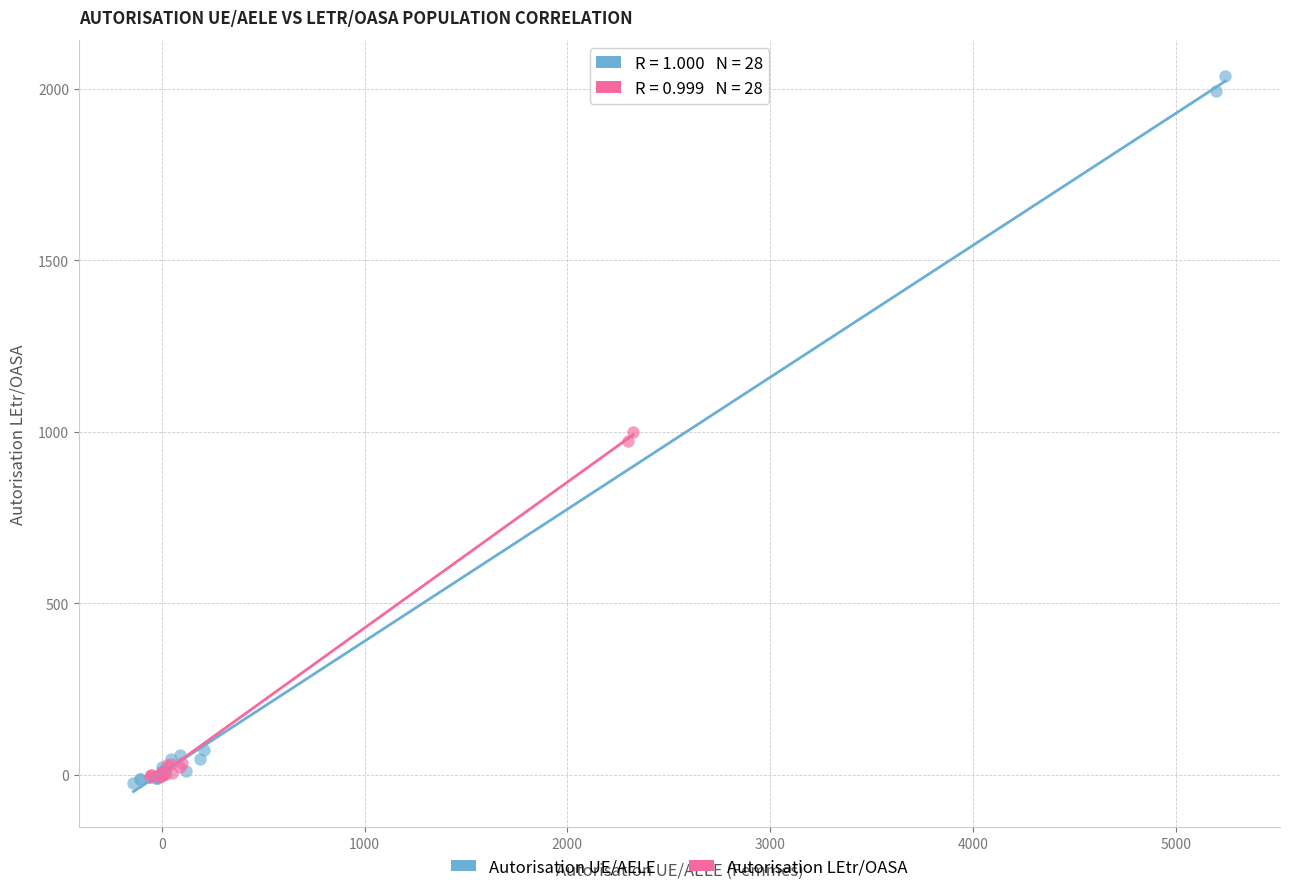

Which series contains the highest Y value?

Autorisation UE/AELE